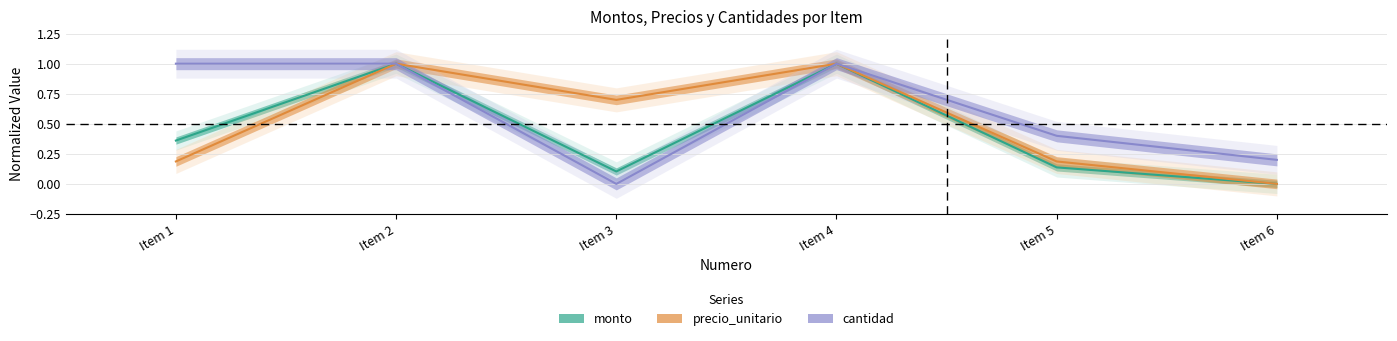

At which category is the sum across all series the highest?

Item 2